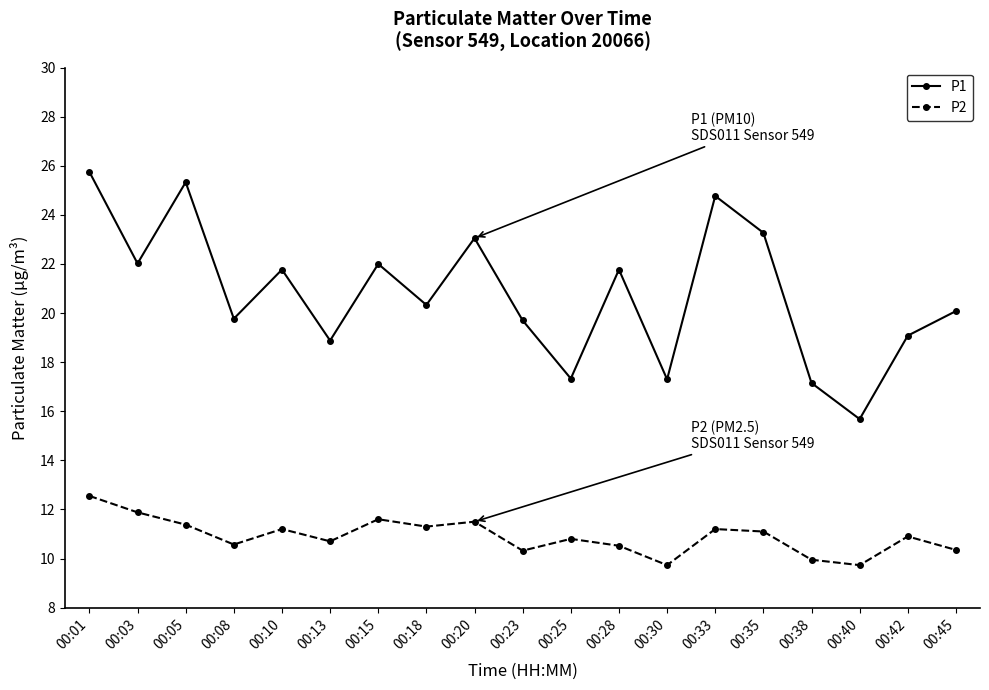

What is the difference between the maximum and minimum values in the P1 series?

10.1